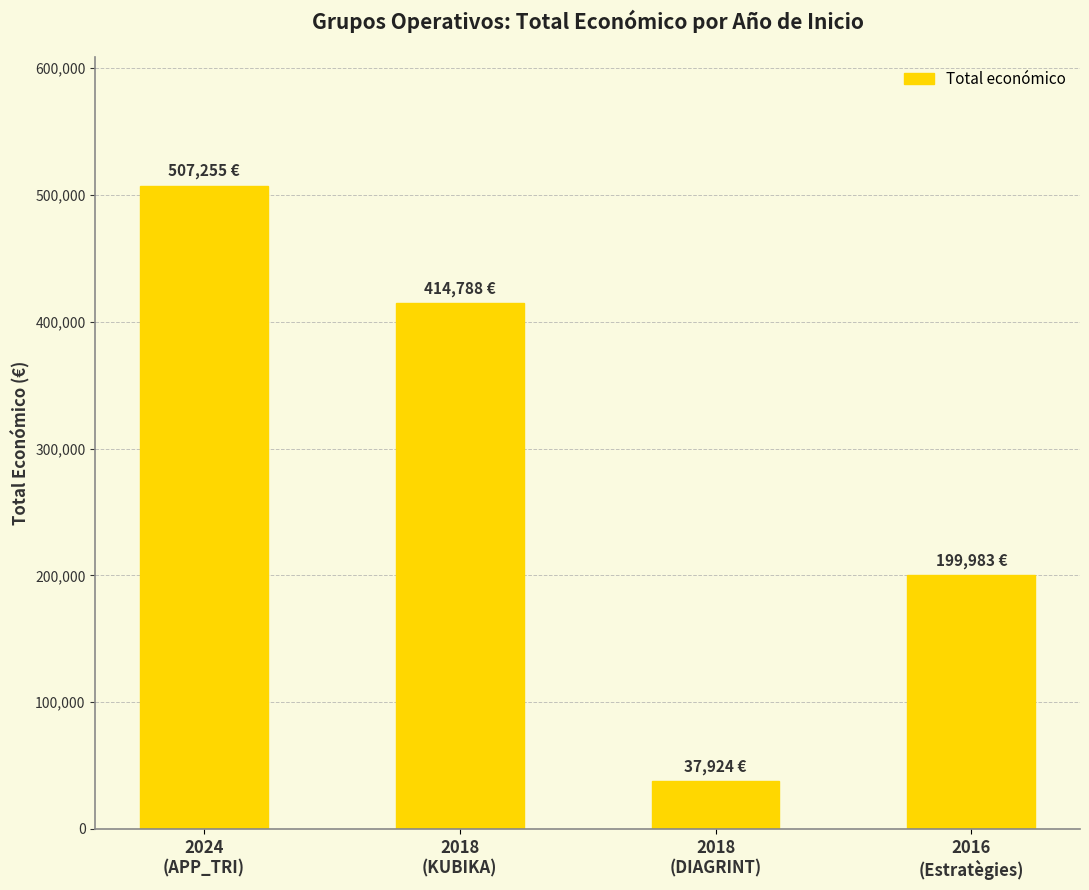

What is the smallest value displayed?

37924